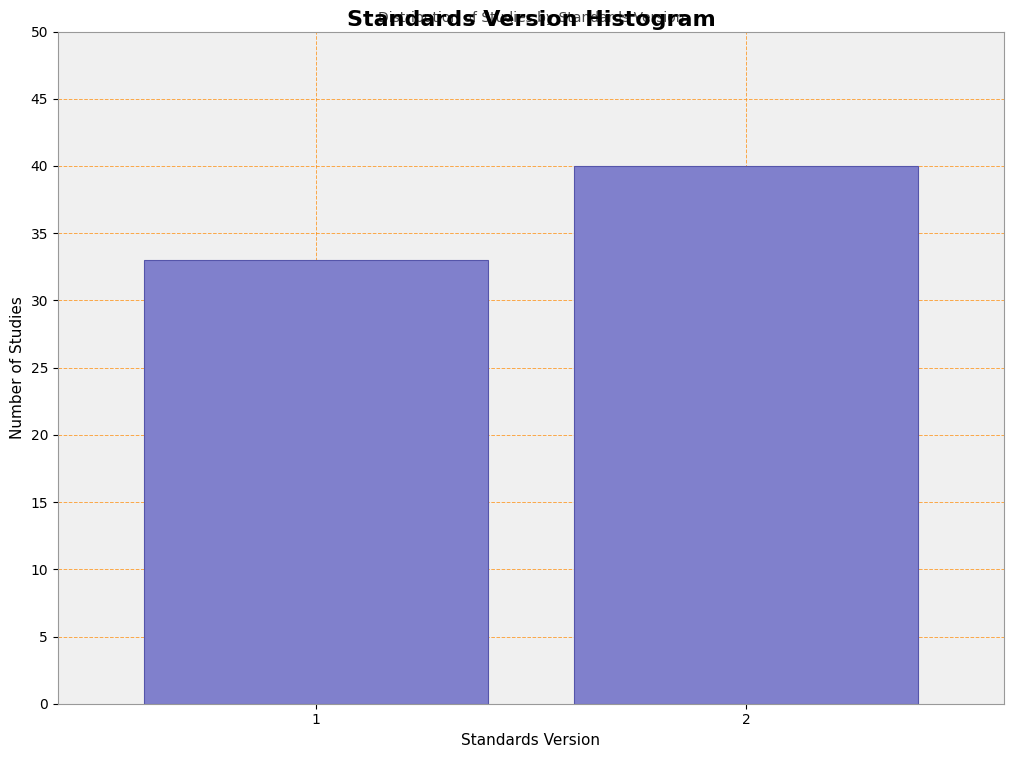

Reading left to right, what are all the values shown in this chart?

33	40